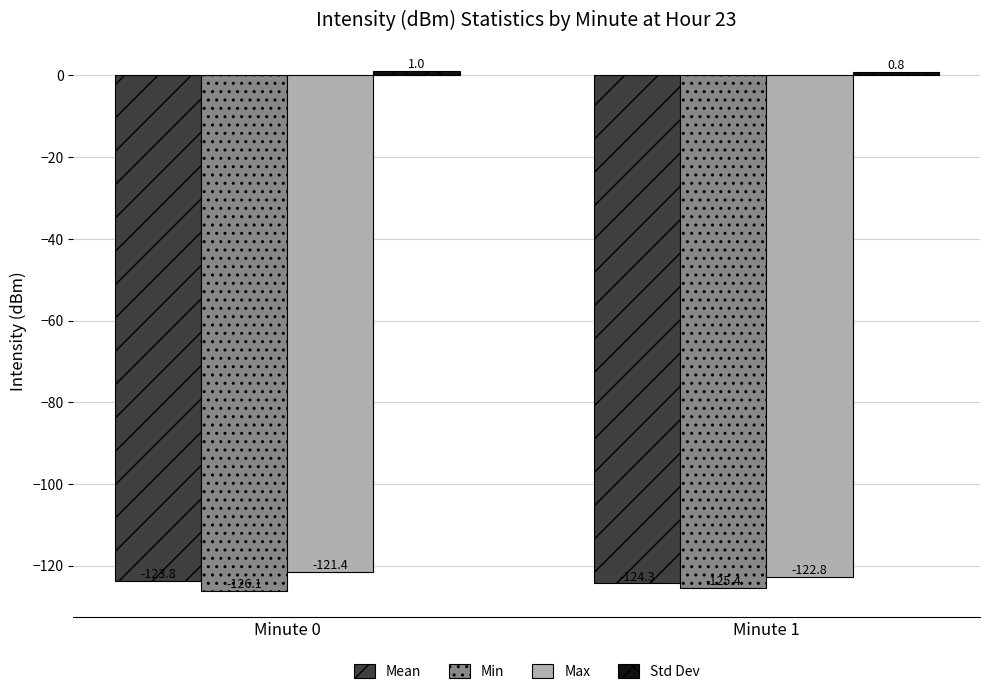

Which label corresponds to the largest value in the chart?

Minute 0